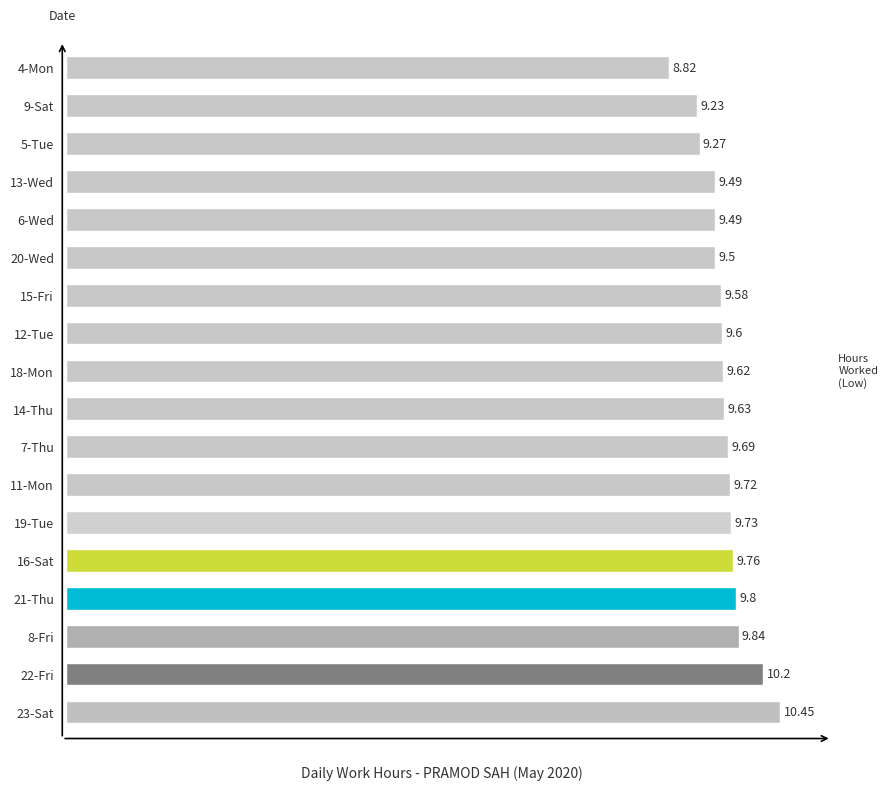

What is the difference between the maximum and minimum values?

1.6